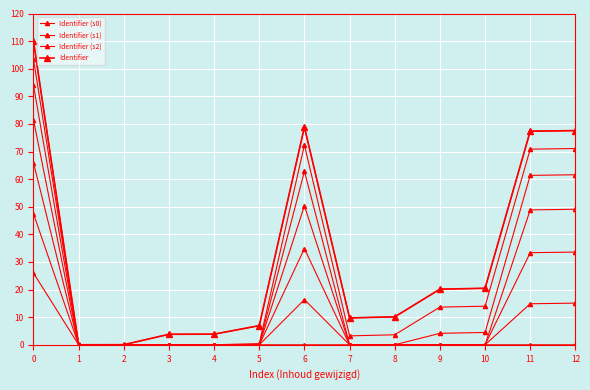

Is this an area chart (filled region under the line)?

No